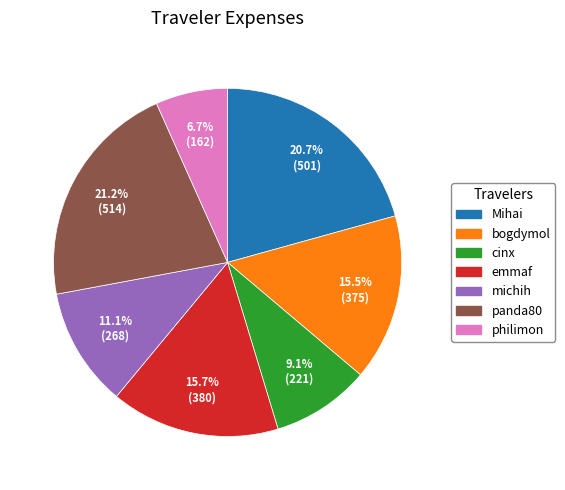

How many slices are in this pie chart?

7